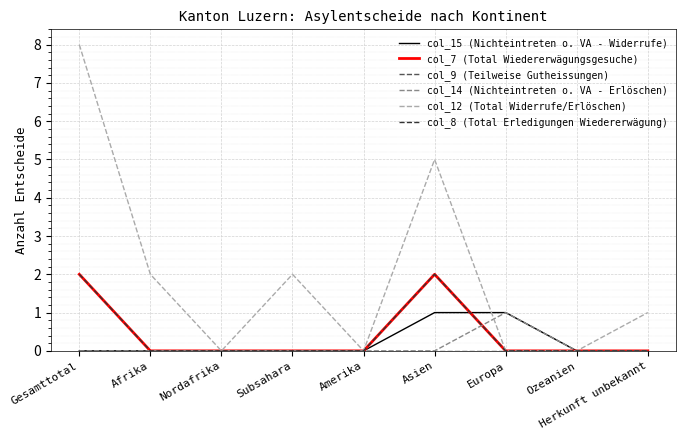

True or false: col_9 (Teilweise Gutheissungen) and col_14 (Nichteintreten o. VA - Erlöschen) cross at least once.

False